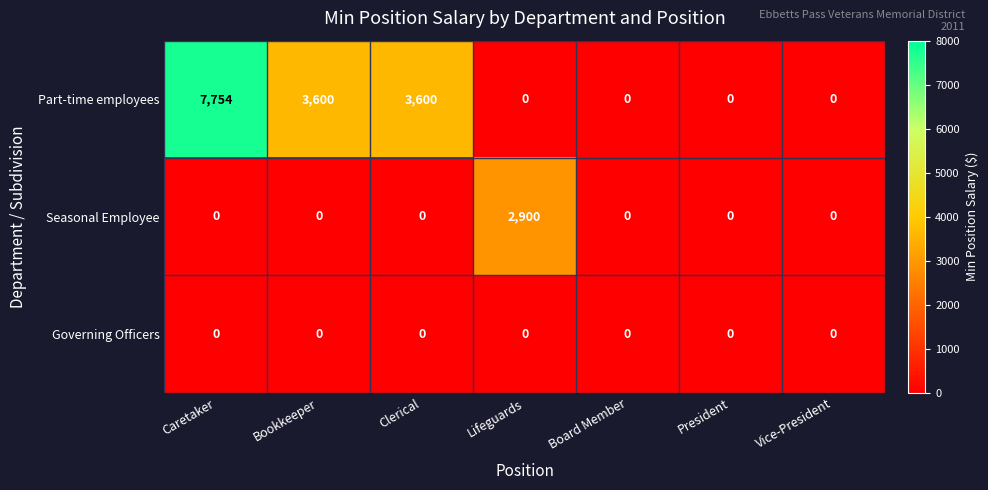

How many distinct data groups are displayed?

3